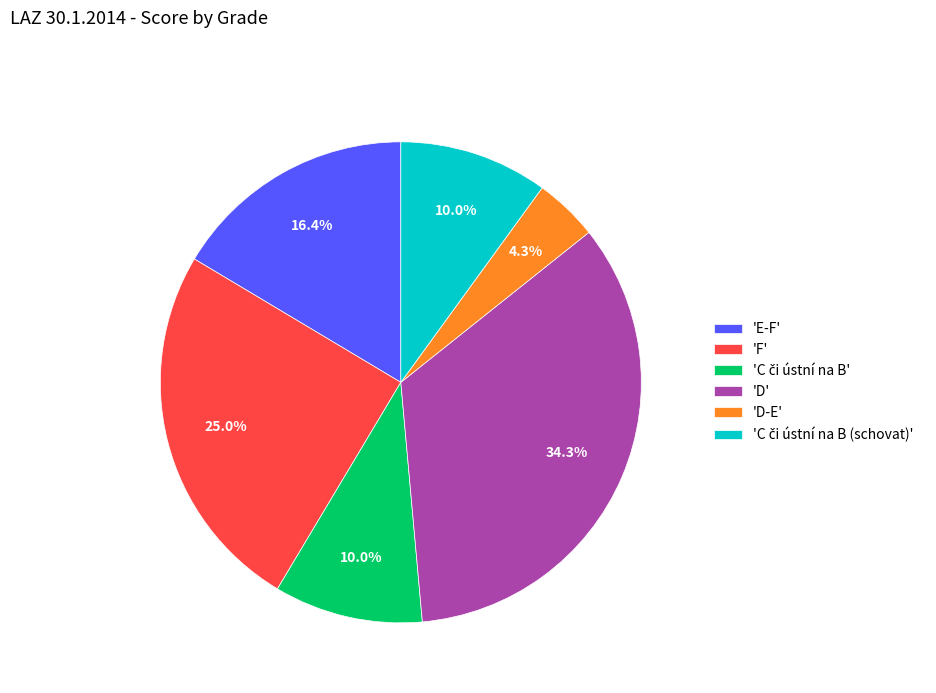

To the nearest percent, what is the average slice percentage?

17%